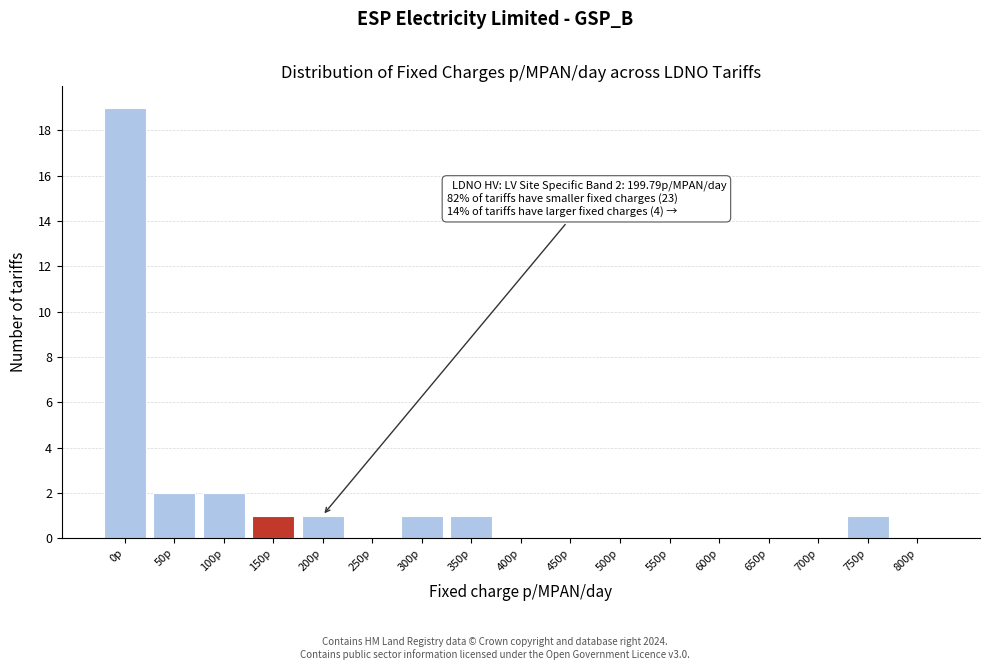

Reading left to right, extract all data points from this chart.

0p=19	50p=2	100p=2	150p=1	200p=1	250p=0	300p=1	350p=1	400p=0	450p=0	500p=0	550p=0	600p=0	650p=0	700p=0	750p=1	800p=0